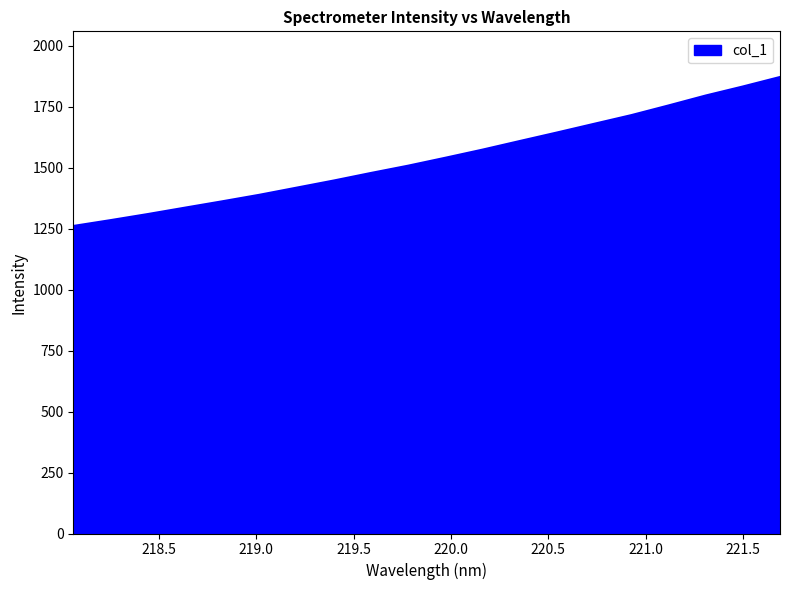

What is the difference between the maximum and minimum values?

610.9